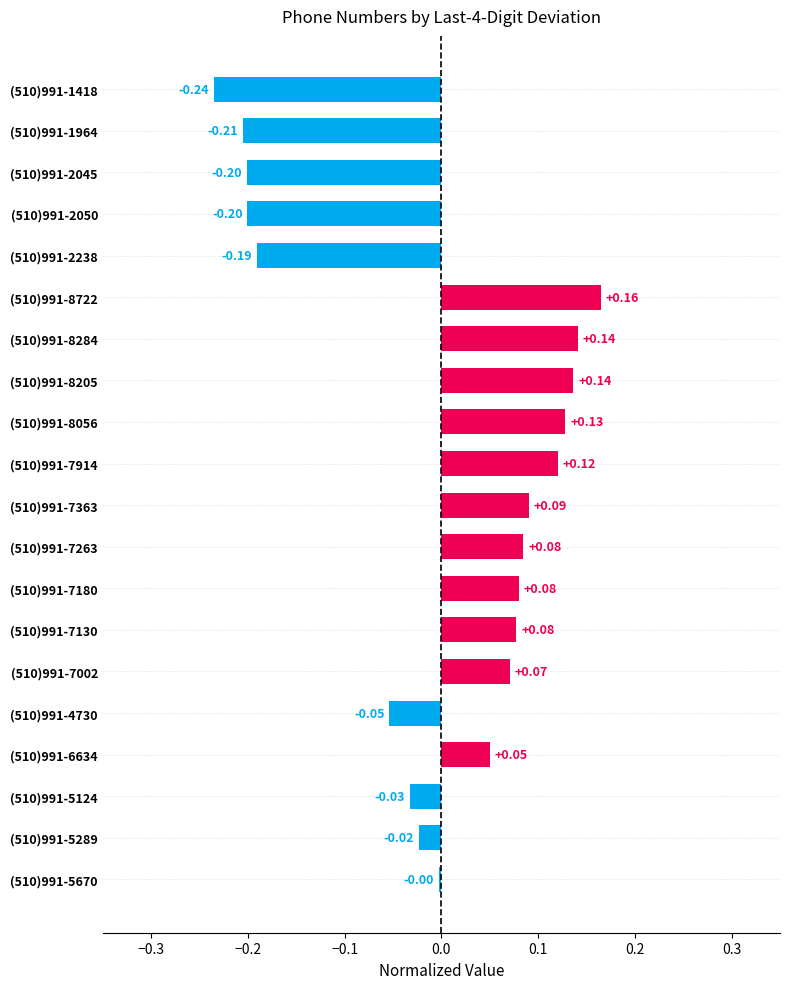

Which has a higher value, (510)991-7263 or (510)991-2045?

(510)991-7263